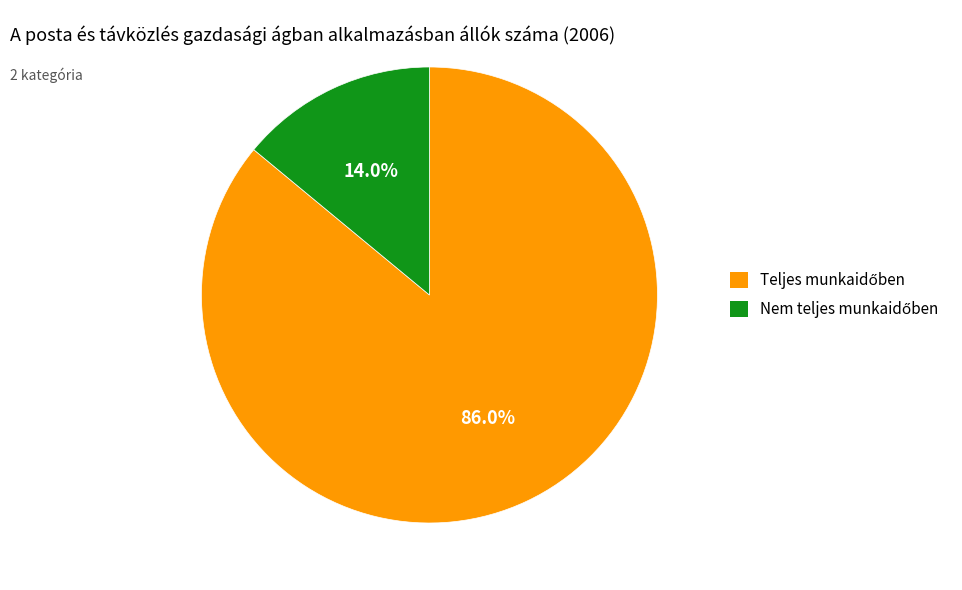

Does any single category account for the majority?

Yes